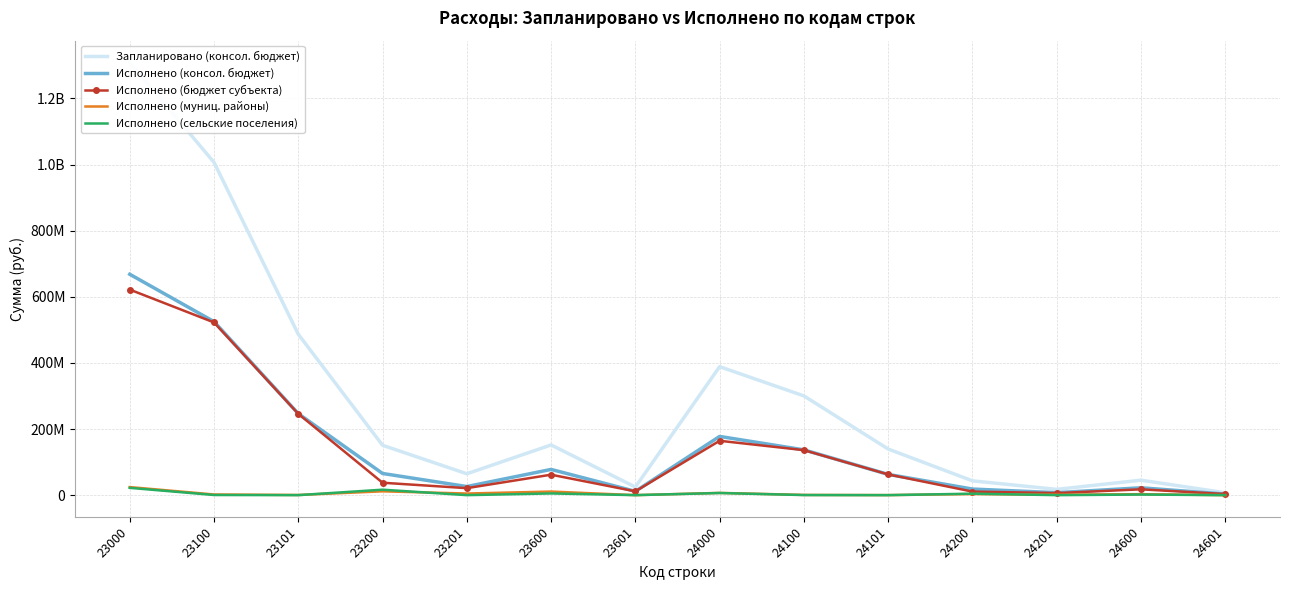

List the series in order of their peak value, highest first.

Запланировано (консол. бюджет), Исполнено (консол. бюджет), Исполнено (бюджет субъекта), Исполнено (муниц. районы), Исполнено (сельские поселения)